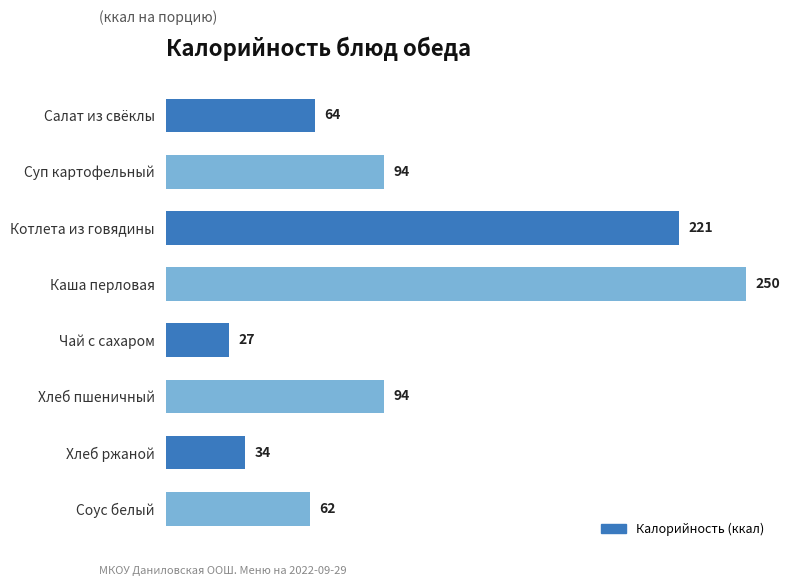

At which category does the chart reach its peak across all series?

Каша перловая